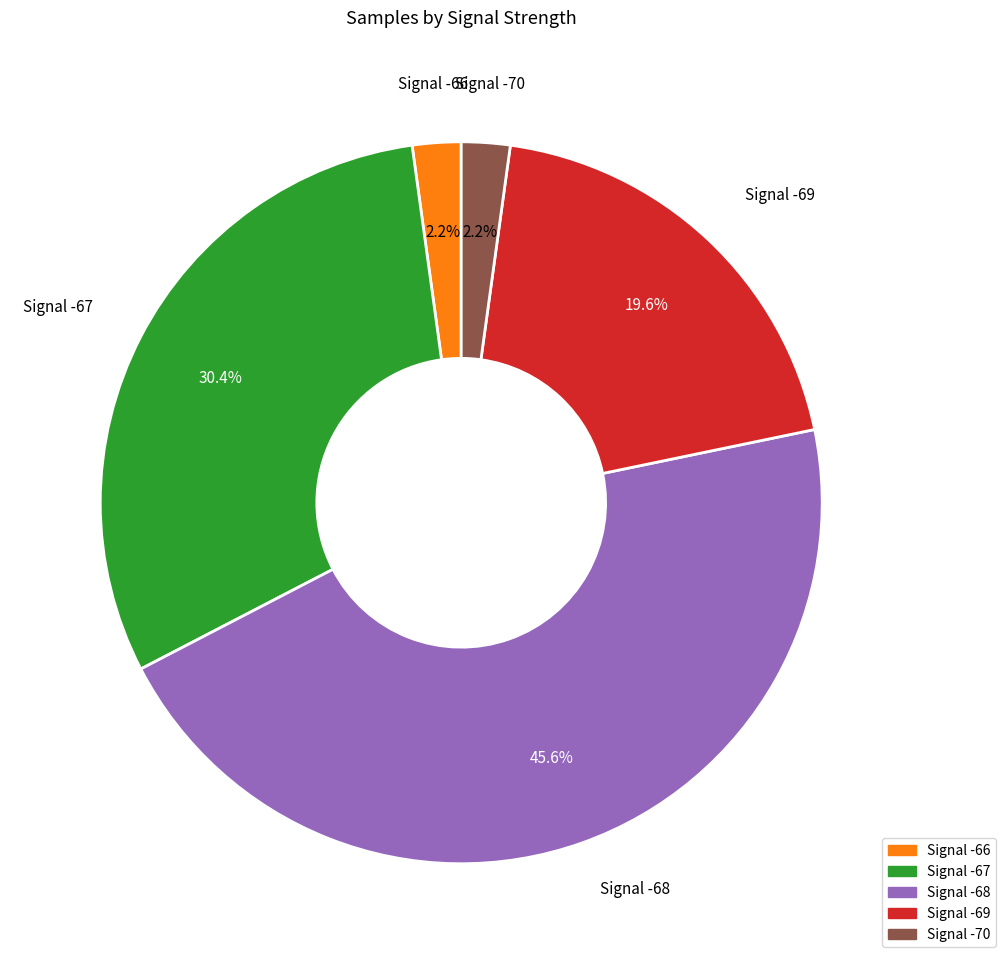

Is there a majority slice in this chart?

No